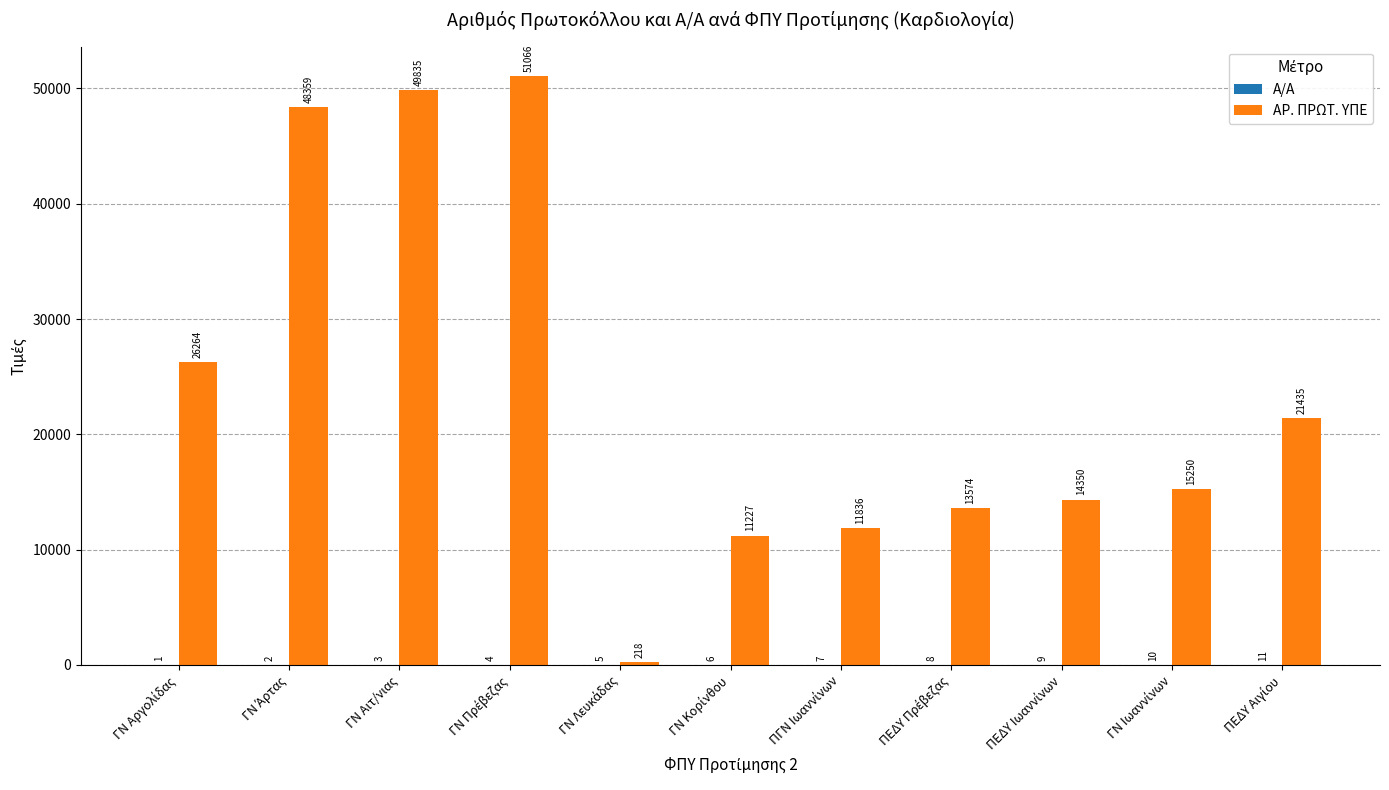

Are the bars horizontal?

No